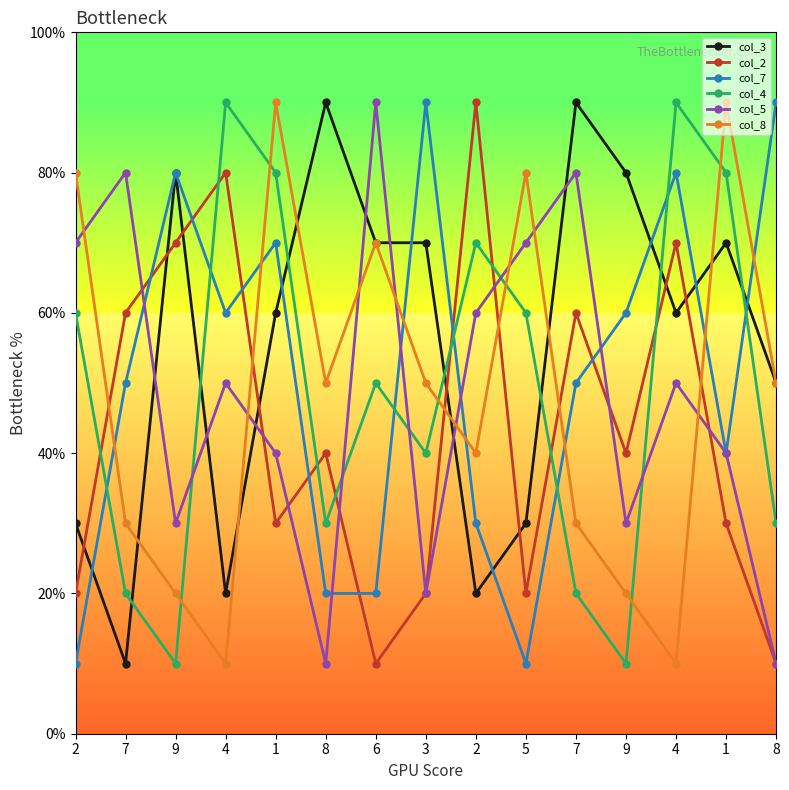

Which label corresponds to the smallest value in the chart?

7